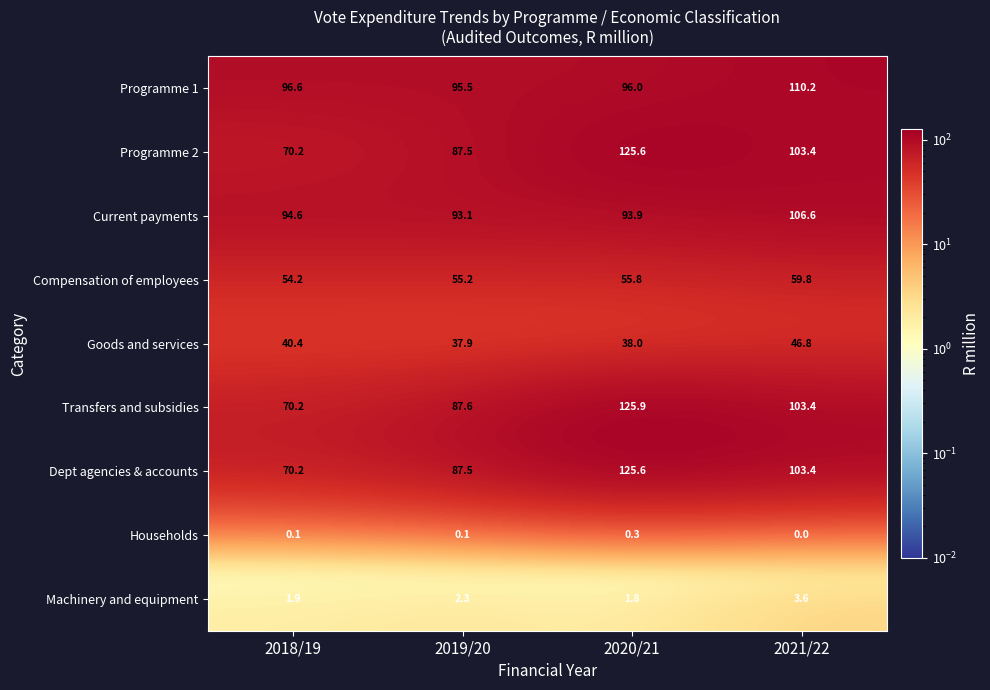

Rank the categories by Goods and services value from highest to lowest.

2021/22, 2018/19, 2020/21, 2019/20